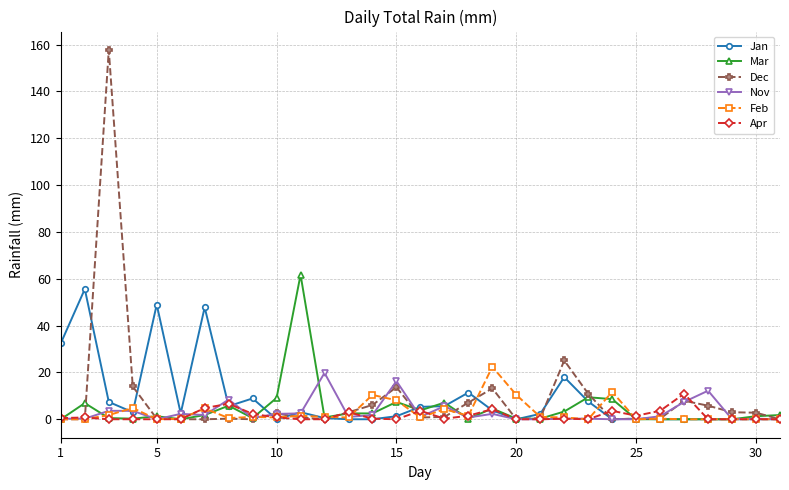

What is the greatest value displayed?

157.7